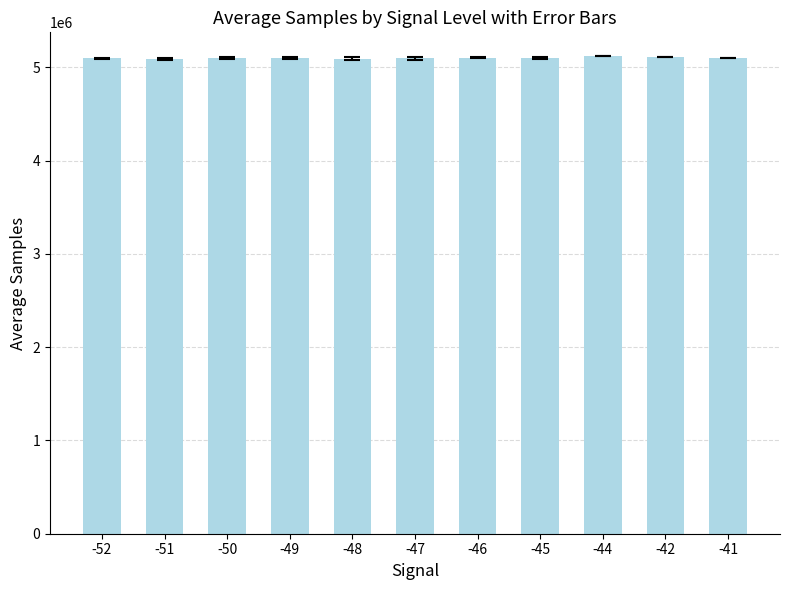

The value at -45 is 8755238.3. True or false?

False